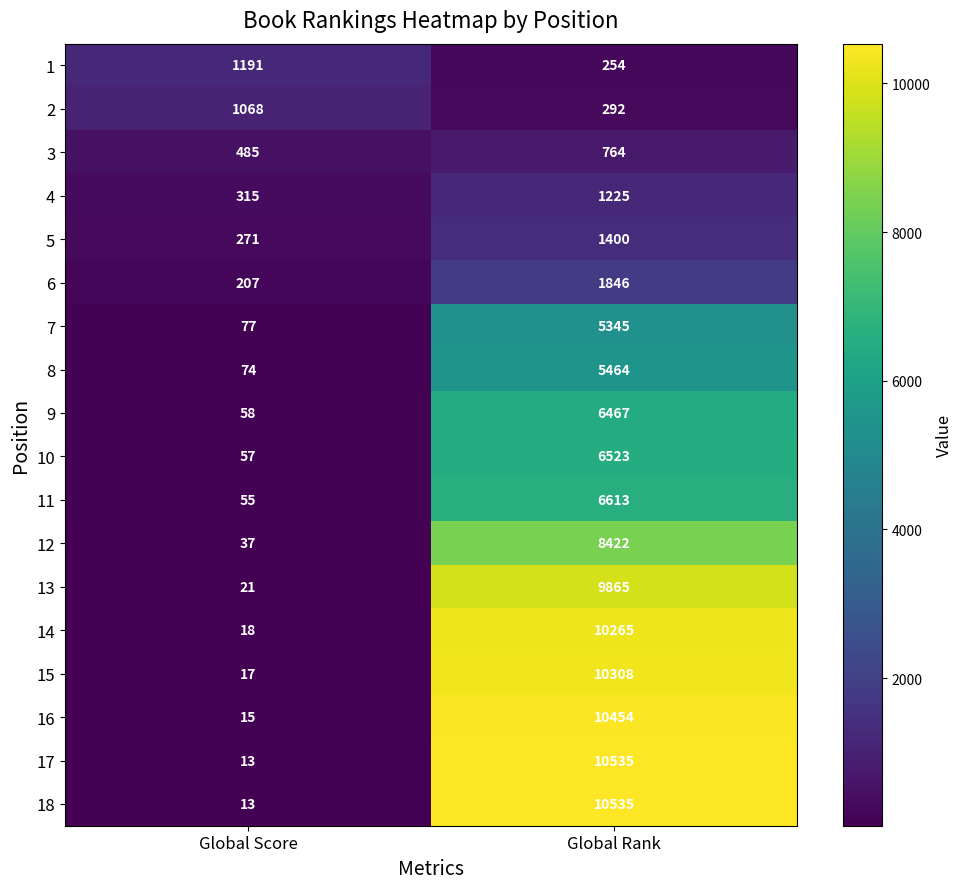

What is the difference between the 6 values at Global Rank and Global Score?

1639